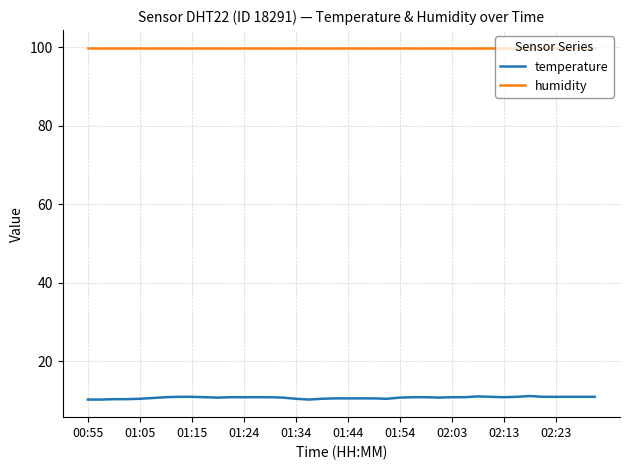

Which series has the largest total across all categories?

humidity